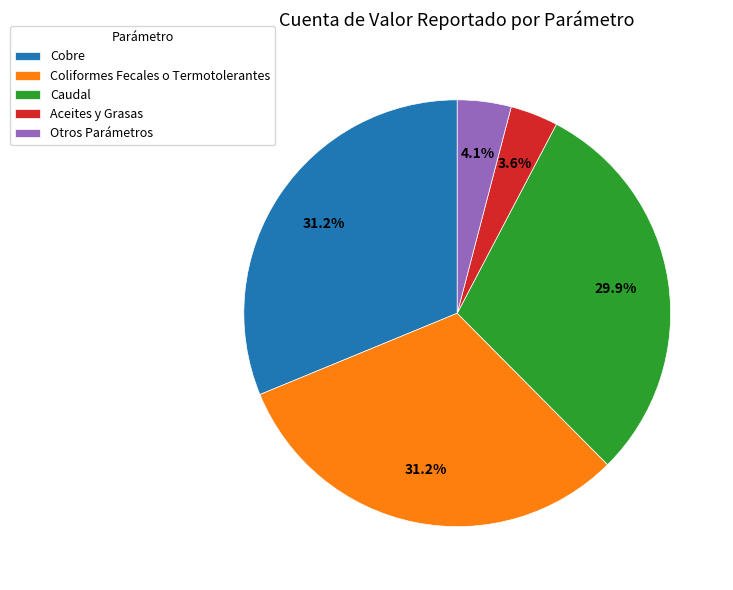

To the nearest percent, what portion does Aceites y Grasas represent?

4%